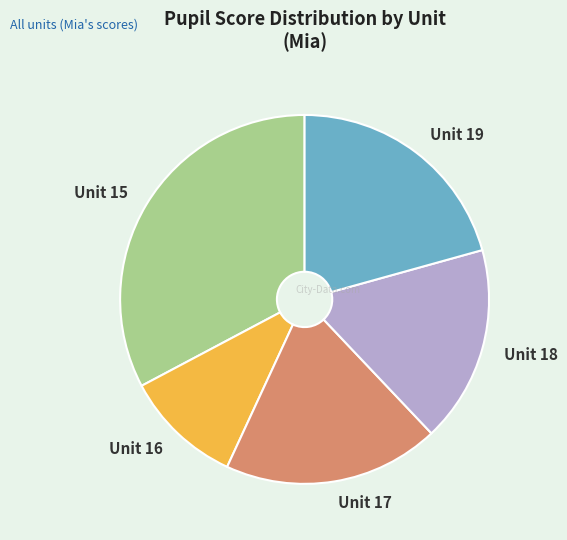

How many slices are in this pie chart?

5